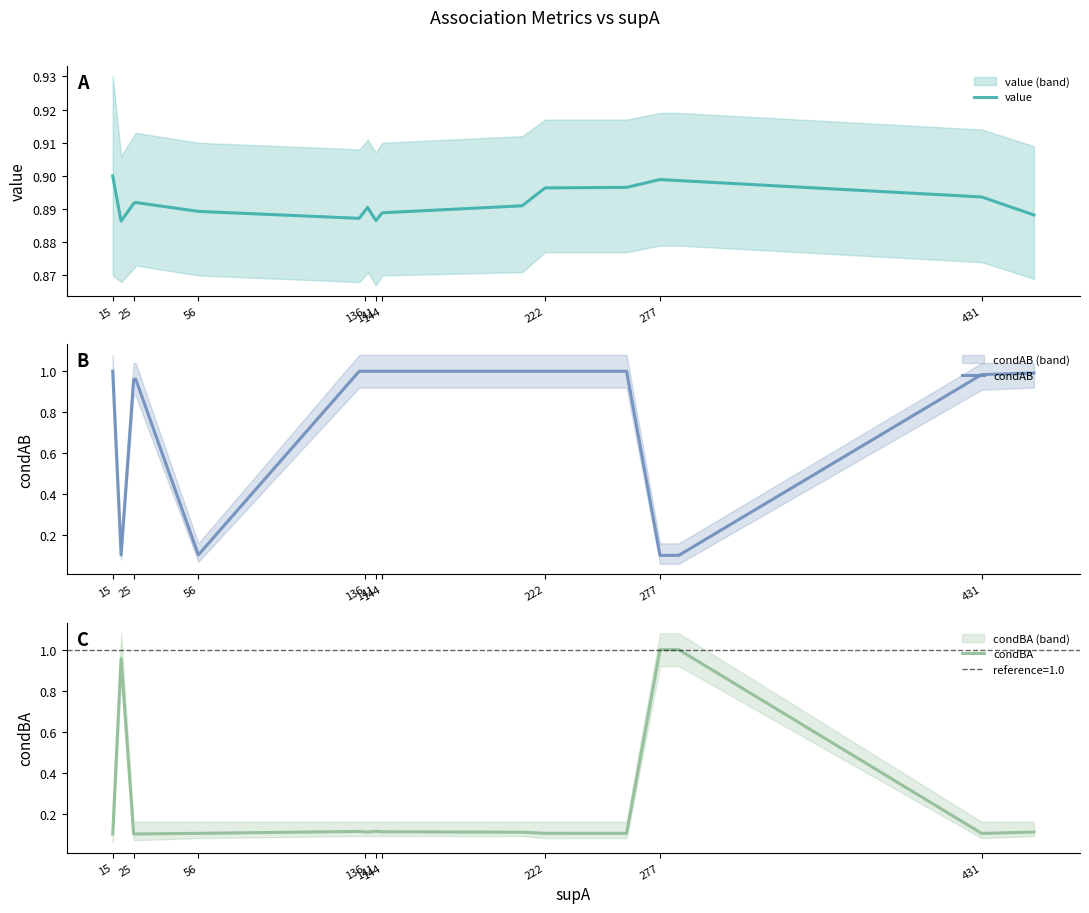

What is the average value of the condAB series?

0.8